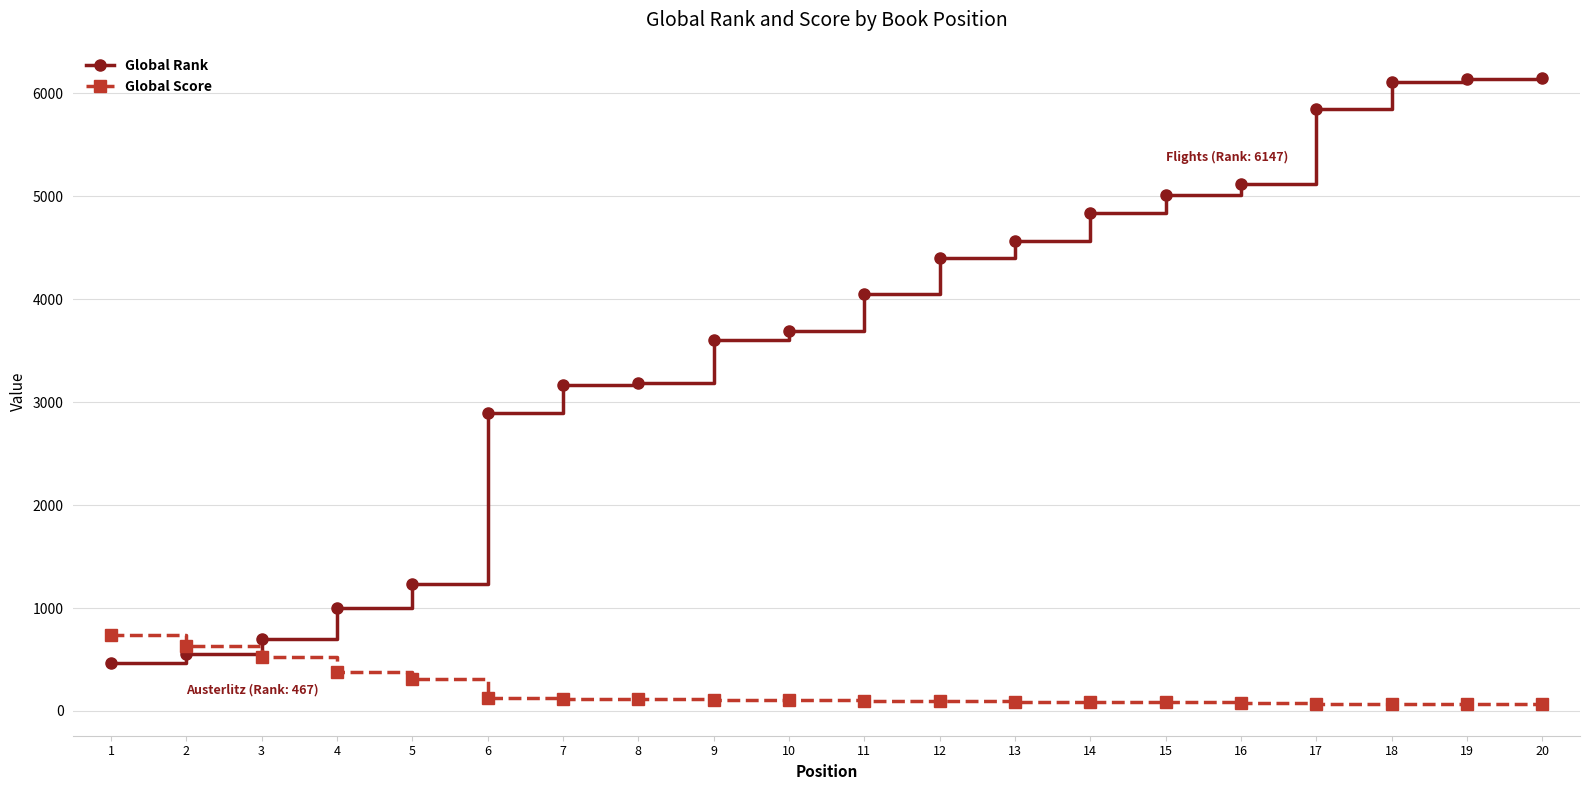

Rank the series at 17 from highest to lowest value.

Global Rank, Global Score